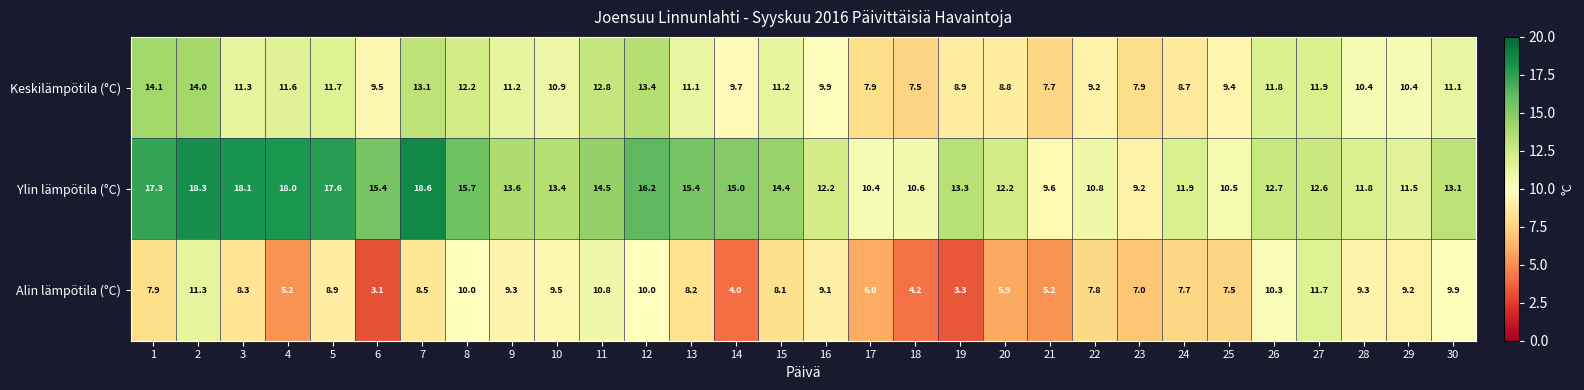

What is the smallest value displayed?

3.1